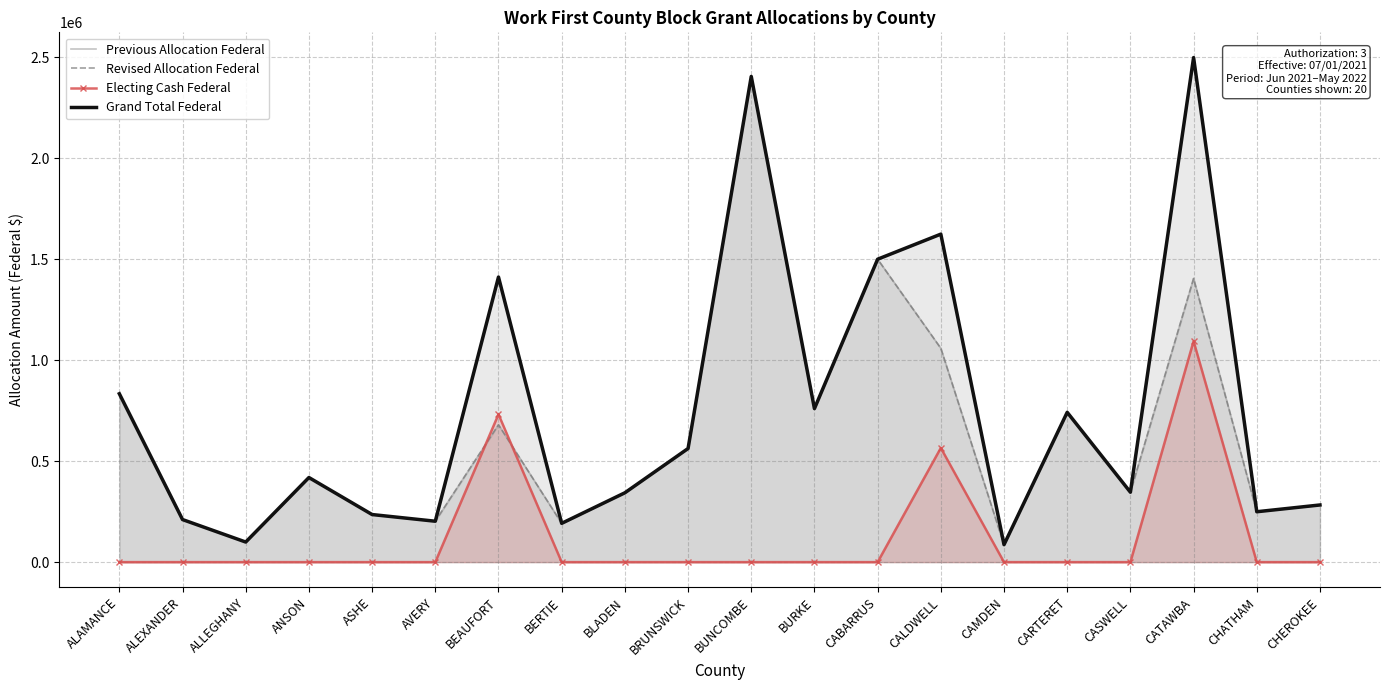

How many data points in Grand Total Federal are above 418769?

9